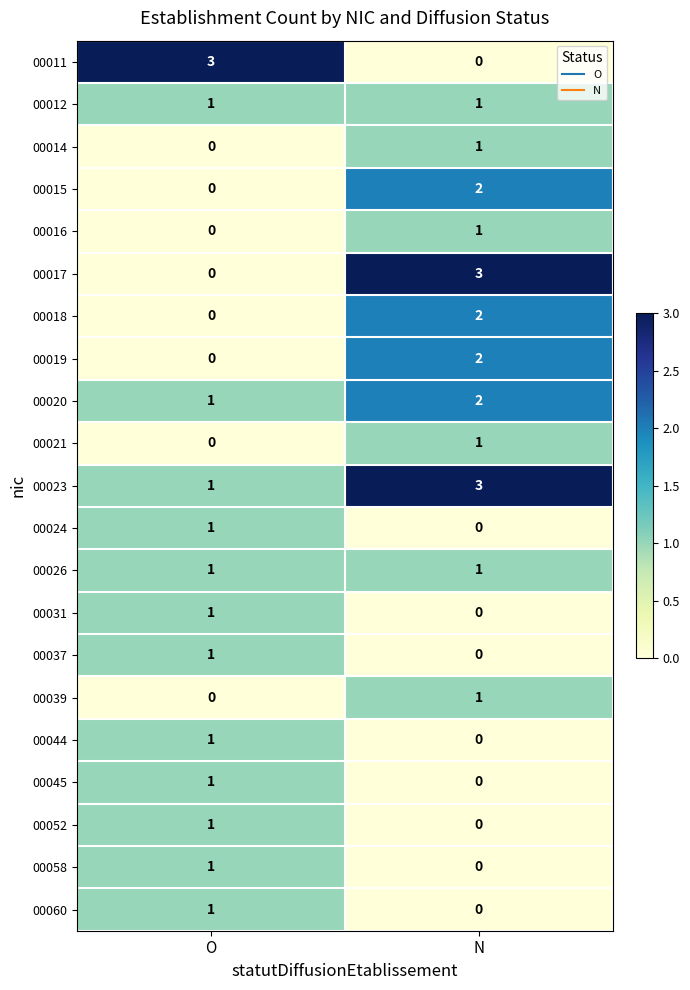

What is the greatest value displayed?

3